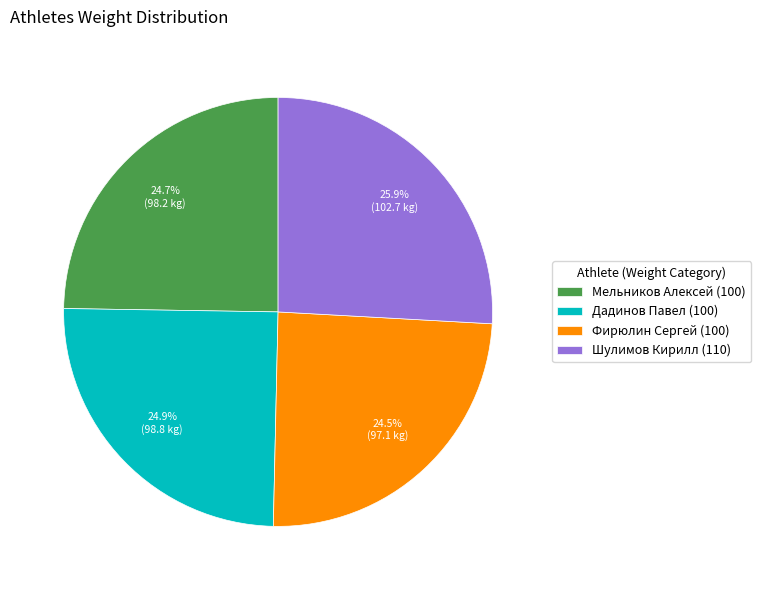

Which category has the biggest portion of the pie?

Шулимов Кирилл (110)